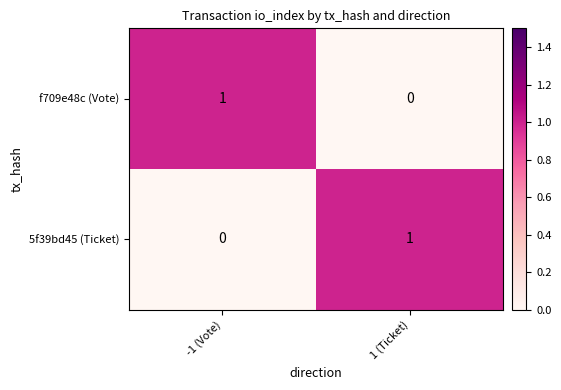

At how many categories does at least one series exceed 0?

2